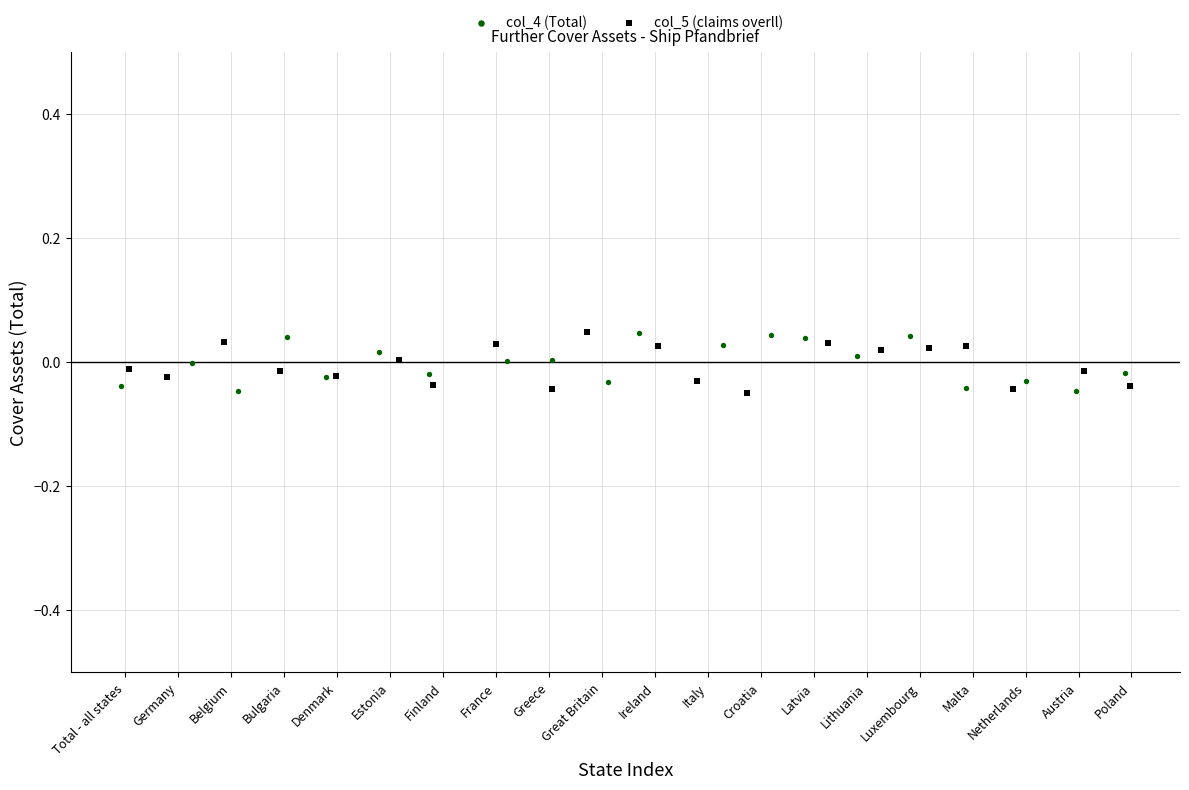

What are all the series names shown in the legend?

col_4 (Total), col_5 (claims overll)